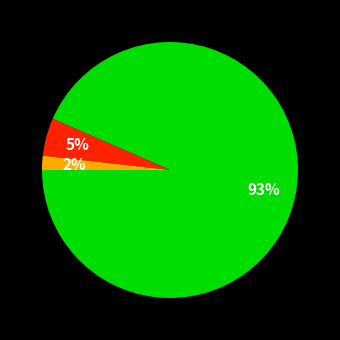

Does any single category account for the majority?

Yes